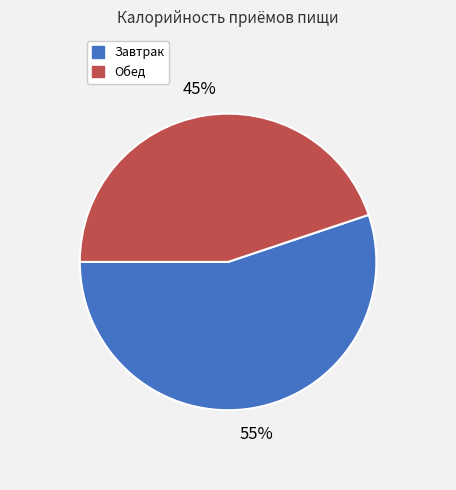

Count the number of slices in the pie.

2